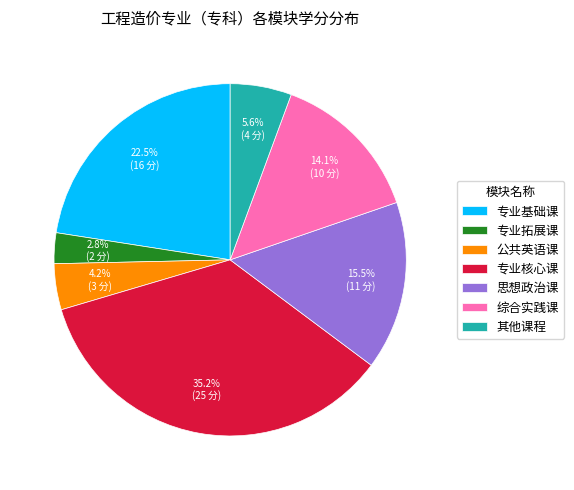

To the nearest percent, what percentage of the pie is 专业核心课?

35%